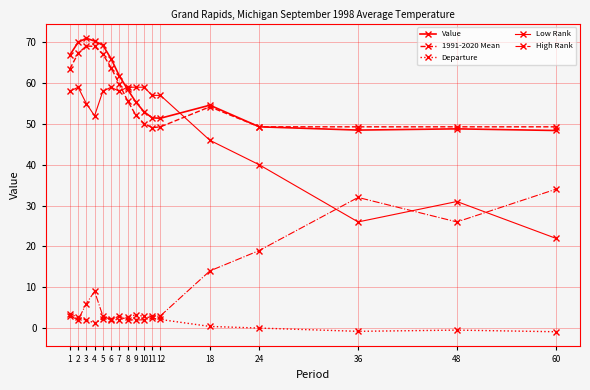

Reading left to right, list all the values displayed in this chart.

Value: 66.9	70.0	71.0	70.3	69.3	66.0	61.8	58.5	55.4	53.0	51.5	51.4	54.6	49.3	48.5	48.8	48.4
1991-2020 Mean: 63.5	67.3	69.1	69.0	67.1	63.8	59.8	55.7	52.2	50.1	49.1	49.3	54.2	49.3	49.3	49.3	49.3
Departure: 3.4	2.7	1.9	1.3	2.2	2.2	2.0	2.8	3.2	2.9	2.4	2.1	0.4	0.0	-0.8	-0.5	-0.9
Low Rank: 58.0	59.0	55.0	52.0	58.0	59.0	58.0	59.0	59.0	59.0	57.0	57.0	46.0	40.0	26.0	31.0	22.0
High Rank: 3.0	2.0	6.0	9.0	3.0	2.0	3.0	2.0	2.0	2.0	3.0	3.0	14.0	19.0	32.0	26.0	34.0